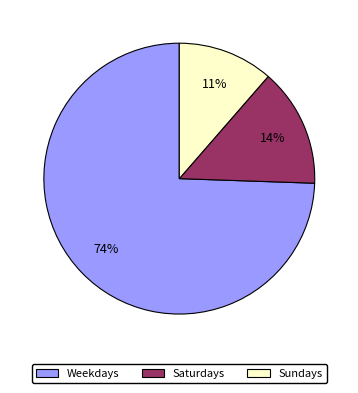

Combined, do Weekdays and Saturdays account for over 50%?

Yes